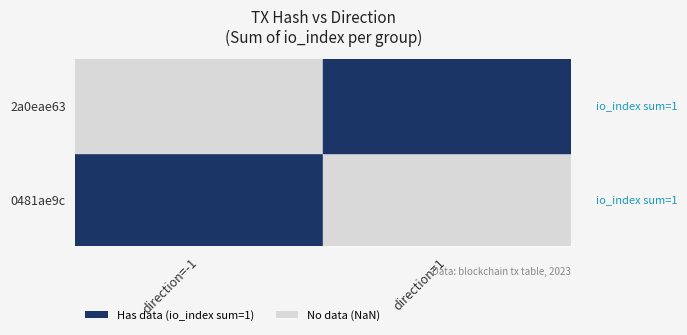

At how many categories does at least one series exceed 0?

2